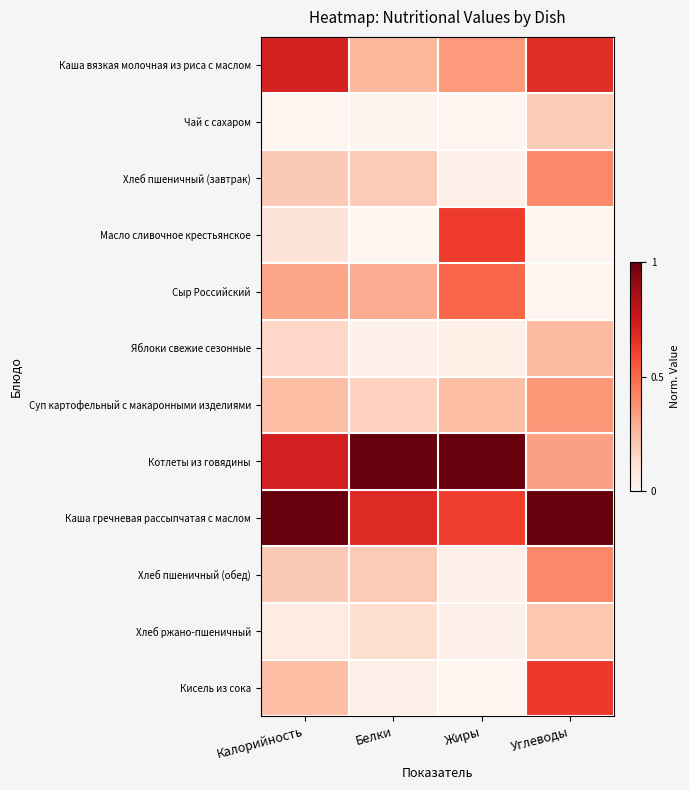

Reading right to left, transcribe all the data shown in this chart.

Каша вязкая молочная из риса с маслом: Углеводы=0.7	Жиры=0.3	Белки=0.3	Калорийность=0.7
Чай с сахаром: Углеводы=0.2	Жиры=0.0	Белки=0.0	Калорийность=0.0
Хлеб пшеничный (завтрак): Углеводы=0.4	Жиры=0.0	Белки=0.2	Калорийность=0.2
Масло сливочное крестьянское: Углеводы=0.0	Жиры=0.6	Белки=0.0	Калорийность=0.1
Сыр Российский: Углеводы=0.0	Жиры=0.5	Белки=0.3	Калорийность=0.3
Яблоки свежие сезонные: Углеводы=0.2	Жиры=0.0	Белки=0.0	Калорийность=0.1
Суп картофельный с макаронными изделиями: Углеводы=0.4	Жиры=0.2	Белки=0.2	Калорийность=0.2
Котлеты из говядины: Углеводы=0.3	Жиры=1.0	Белки=1.0	Калорийность=0.7
Каша гречневая рассыпчатая с маслом: Углеводы=1.0	Жиры=0.6	Белки=0.7	Калорийность=1.0
Хлеб пшеничный (обед): Углеводы=0.4	Жиры=0.0	Белки=0.2	Калорийность=0.2
Хлеб ржано-пшеничный: Углеводы=0.2	Жиры=0.0	Белки=0.1	Калорийность=0.1
Кисель из сока: Углеводы=0.6	Жиры=0.0	Белки=0.0	Калорийность=0.2